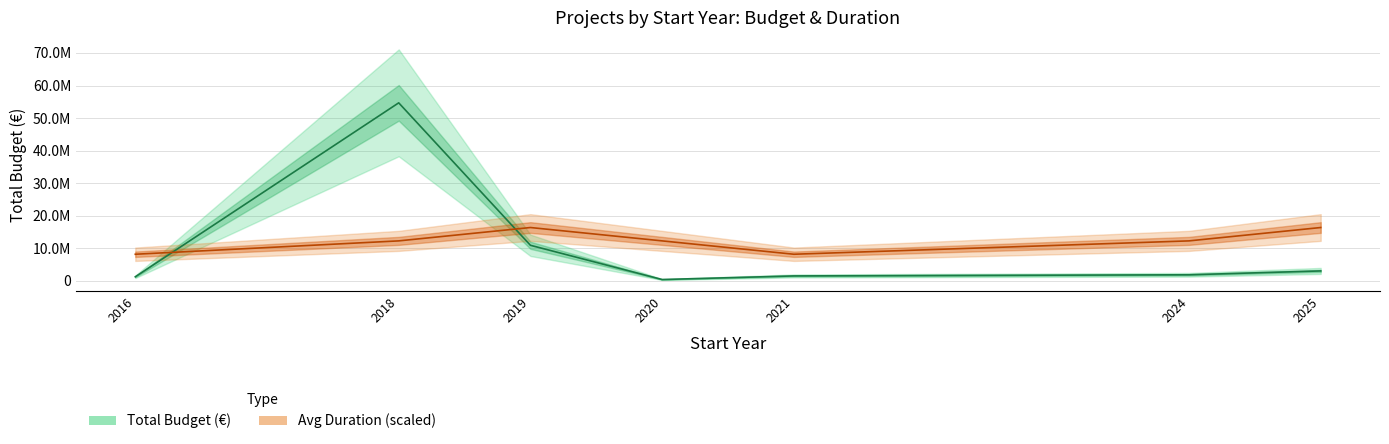

At which category is the sum across all series the highest?

2018